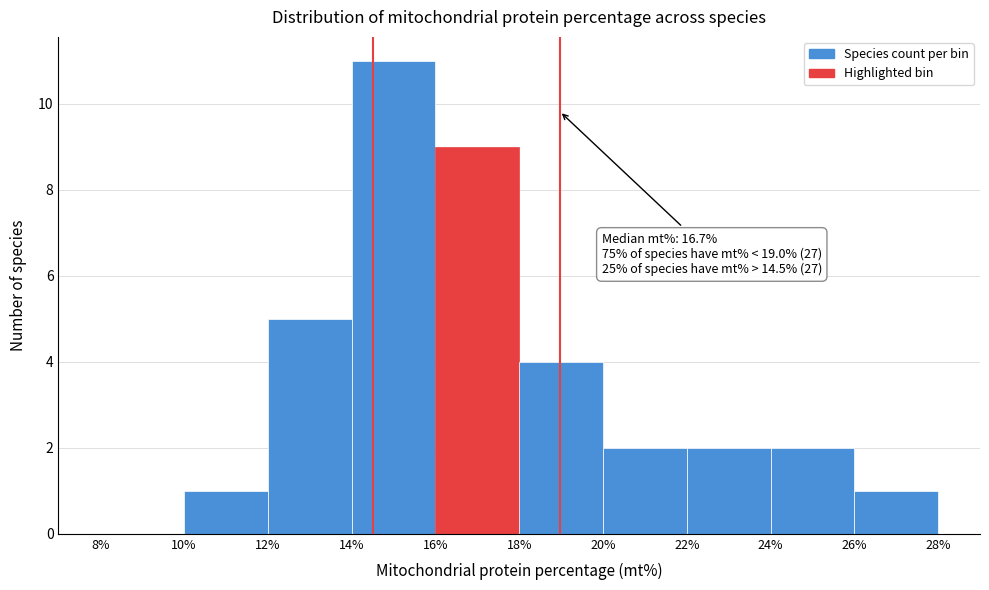

Over which range of the x-axis is the bar tallest?

14% to 16%